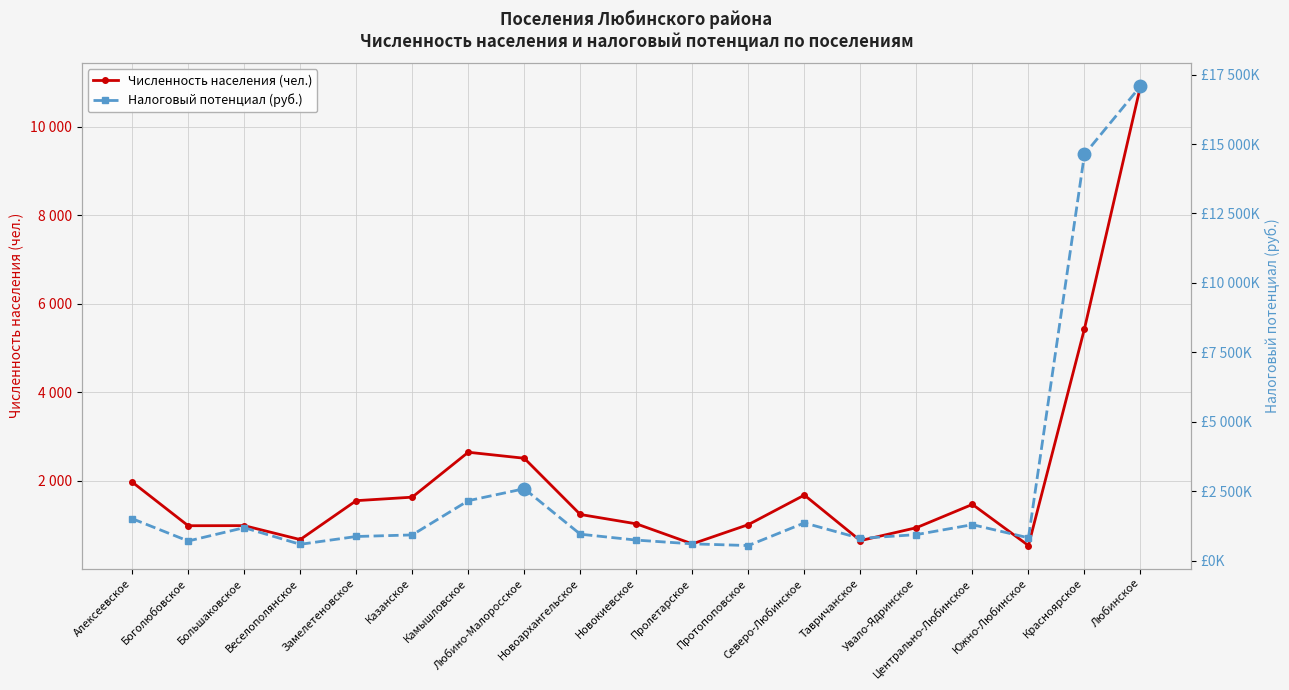

Does the chart display data point markers on the line(s)?

Yes